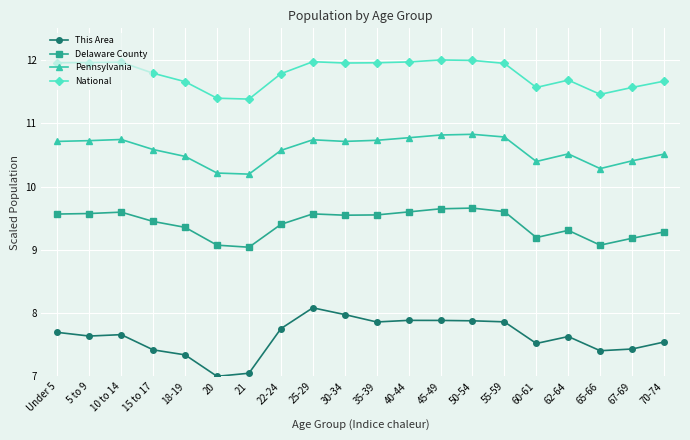

True or false: Delaware County has more than 1 interior local peaks.

True